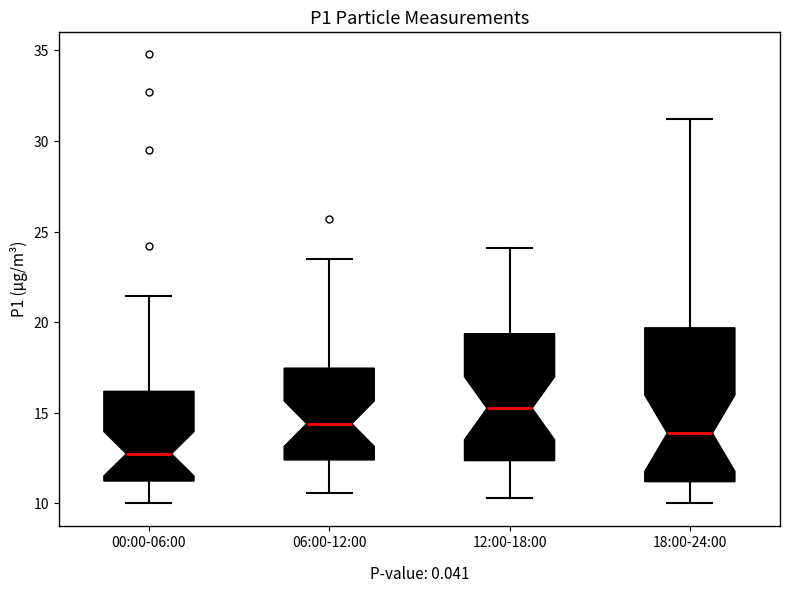

Reading left to right, read every box against the y-axis: the position of its median line, the range the box covers, and the ends of its whiskers. The values are not printed on the chart, so give them approximately, as read against the axis.

00:00-06:00: median 12.5, box 11.0 to 16.0, whiskers 10.0 to 21.5
06:00-12:00: median 14.5, box 12.5 to 17.5, whiskers 10.5 to 23.5
12:00-18:00: median 15.5, box 12.5 to 19.5, whiskers 10.5 to 24.0
18:00-24:00: median 14.0, box 11.0 to 19.5, whiskers 10.0 to 31.0